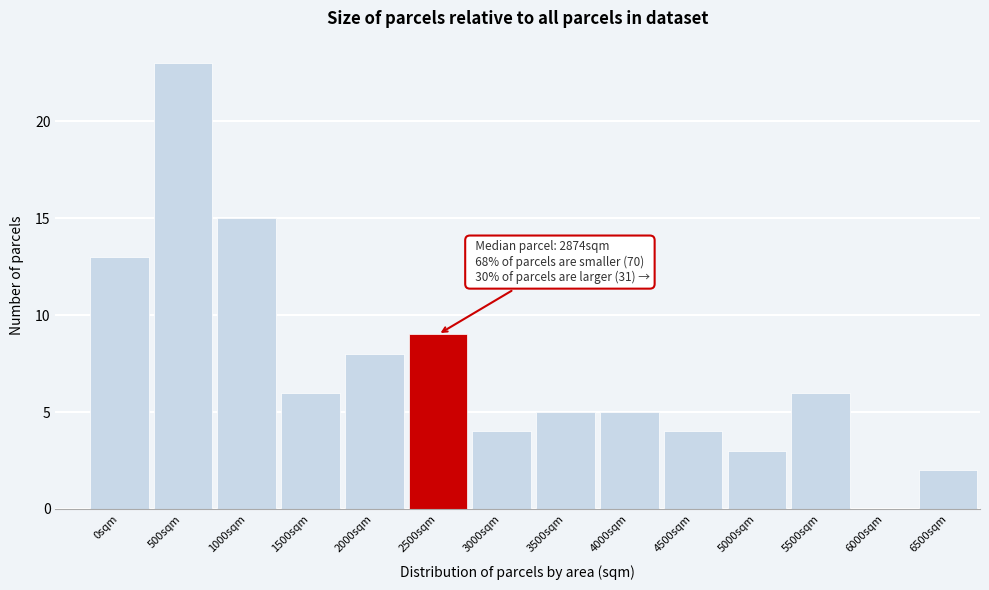

Reading left to right, extract all data points from this chart.

0sqm=13	500sqm=23	1000sqm=15	1500sqm=6	2000sqm=8	2500sqm=9	3000sqm=4	3500sqm=5	4000sqm=5	4500sqm=4	5000sqm=3	5500sqm=6	6000sqm=0	6500sqm=2